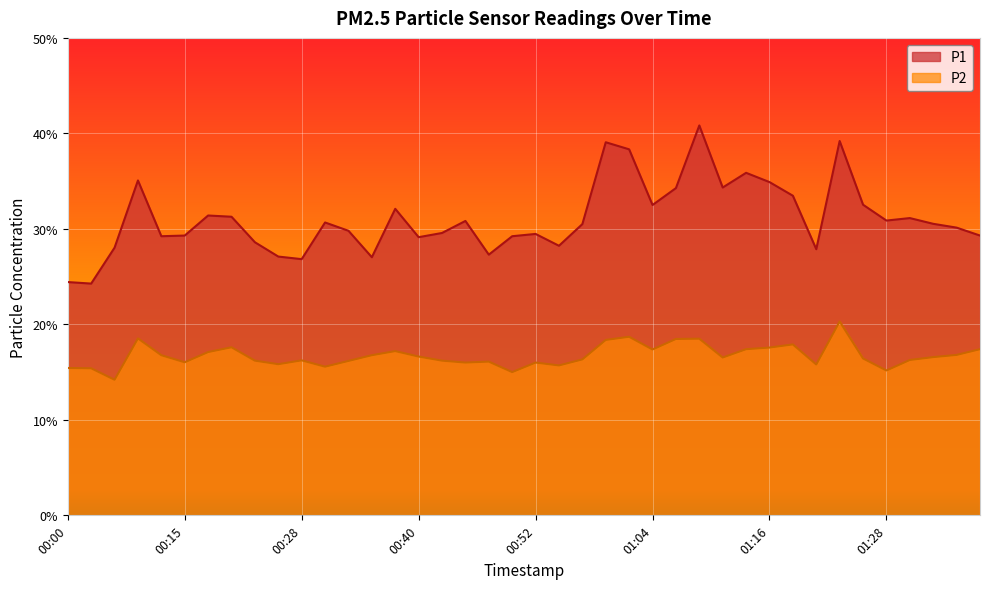

Between 00:18 and 00:30, which series saw the biggest shift?

P2